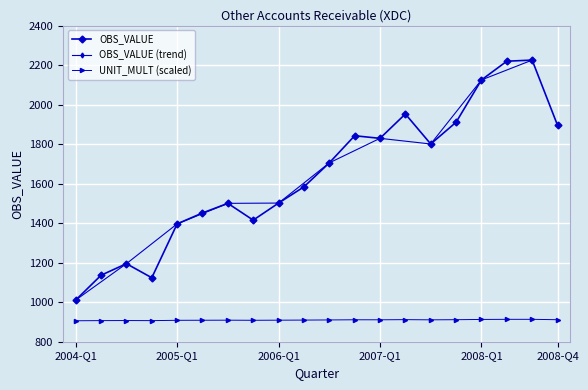

Where is the first local maximum?

2004-Q3